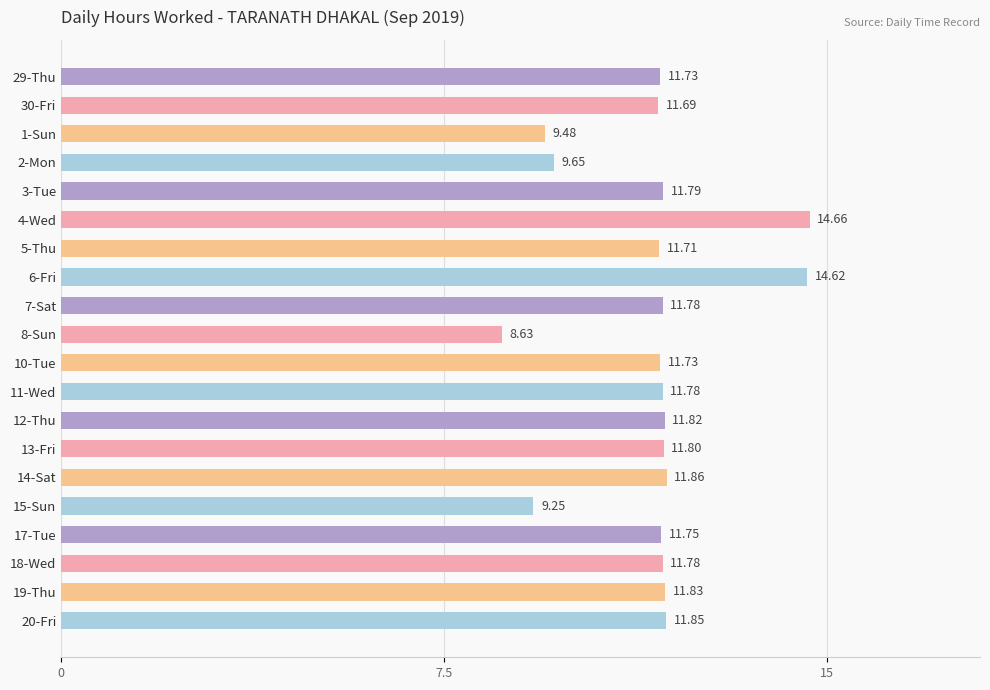

At which label is the value closest to 11?

30-Fri